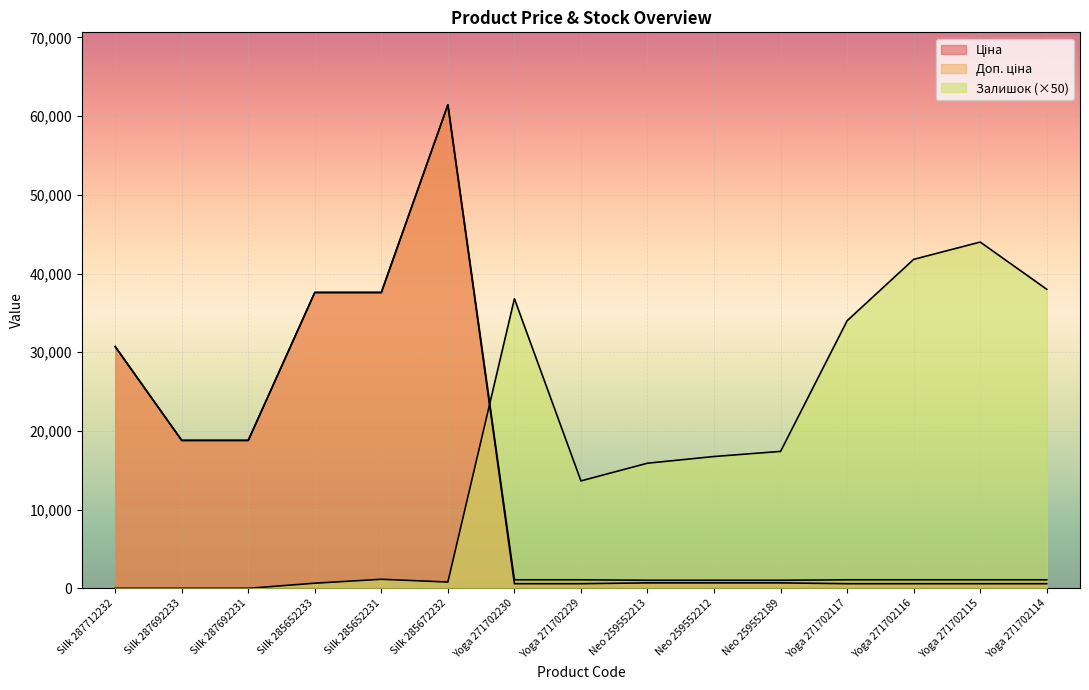

At which label does Ціна reach its minimum?

Yoga 271702230